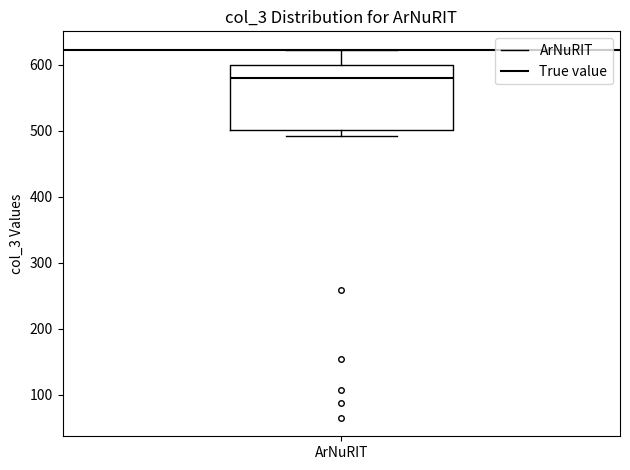

Where is the upper edge of the box for ArNuRIT on the y-axis? The values are not printed on the chart, so give them approximately, as read against the axis.

600